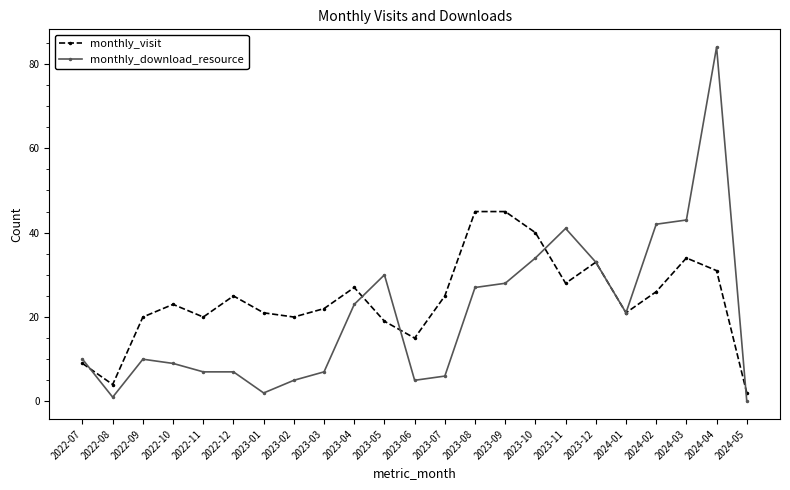

True or false: monthly_download_resource has a value of 43 at 2023-08.

False